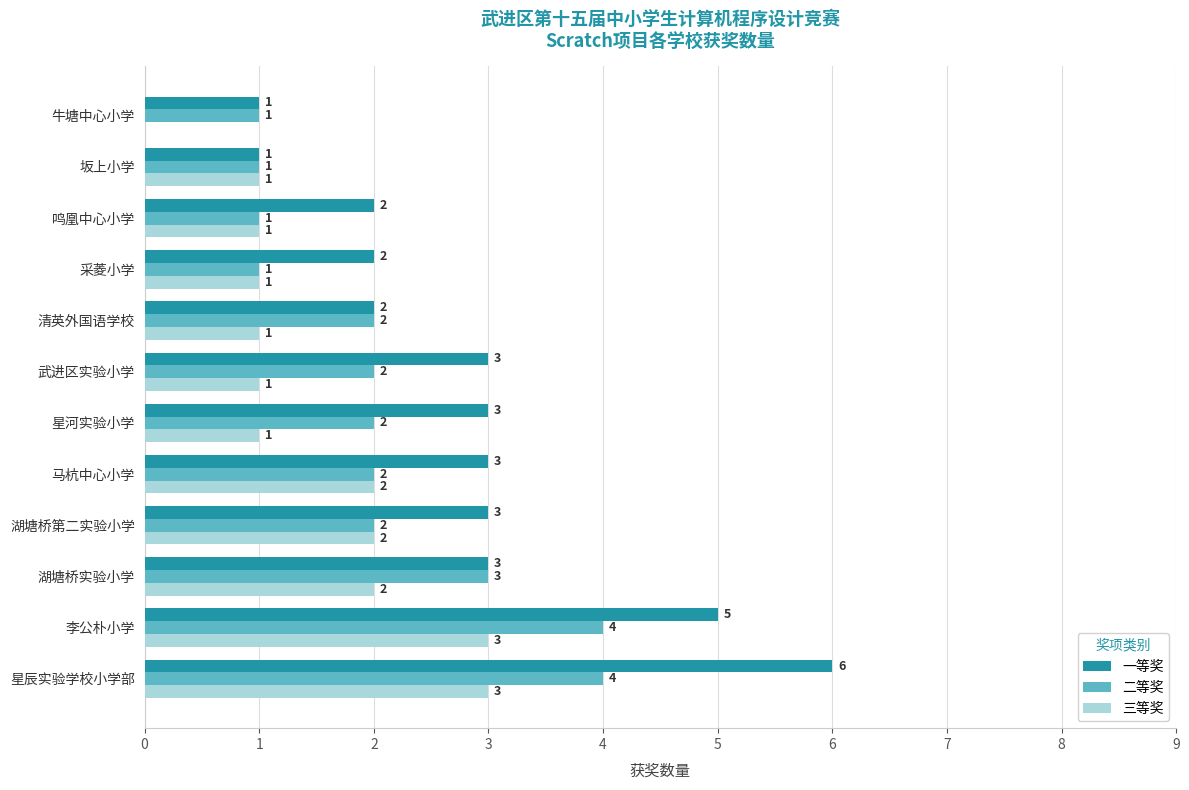

Between 星辰实验学校小学部 and 坂上小学, which series saw the biggest shift?

一等奖